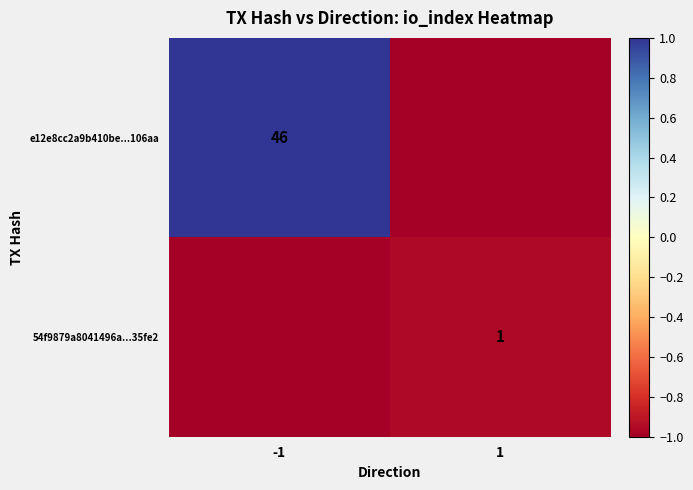

True or false: e12e8cc2a9b410be...106aa has a value of 46 at -1.

True